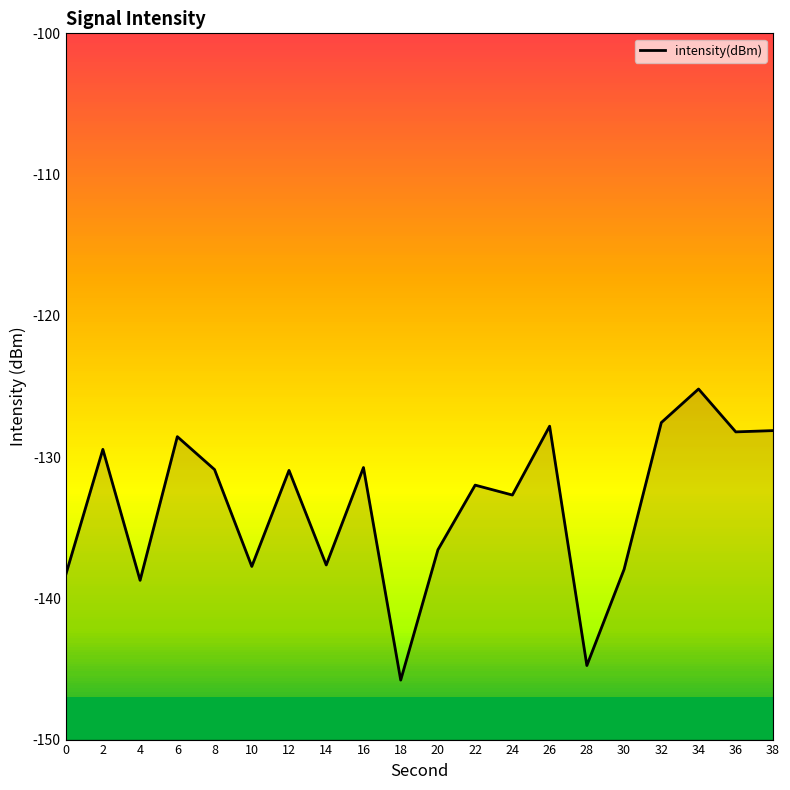

Reading left to right, what are all the values shown in this chart?

-138.4	-129.5	-138.7	-128.6	-130.9	-137.7	-130.9	-137.6	-130.7	-145.8	-136.6	-132.0	-132.7	-127.8	-144.8	-137.9	-127.6	-125.2	-128.2	-128.1